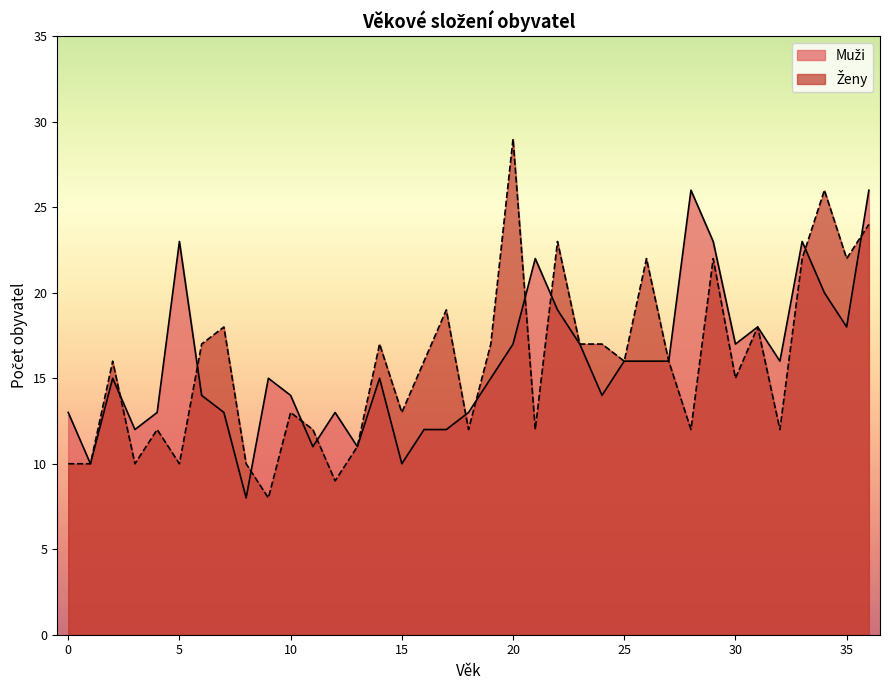

True or false: Ženy has a value of 26 at 34.

True